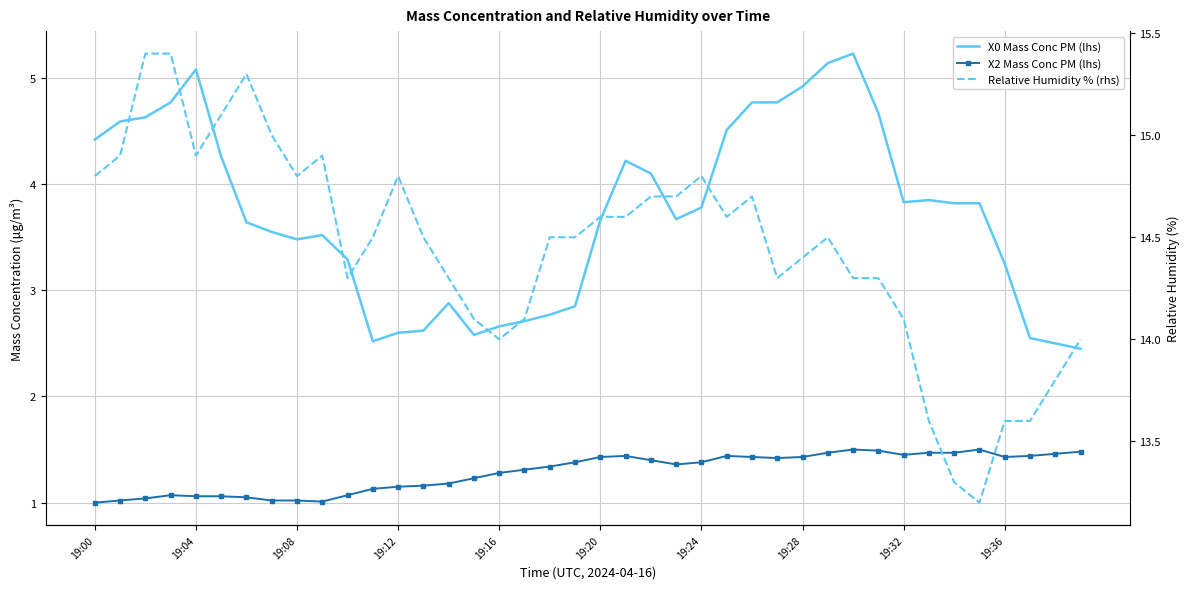

What is the total value across all series at 19:28?

20.8